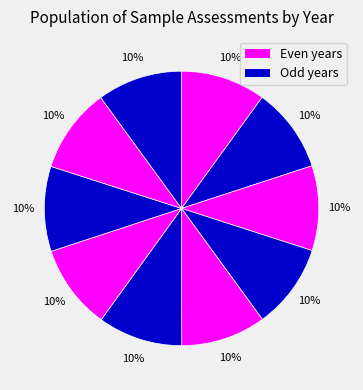

How many slices are in this pie chart?

10